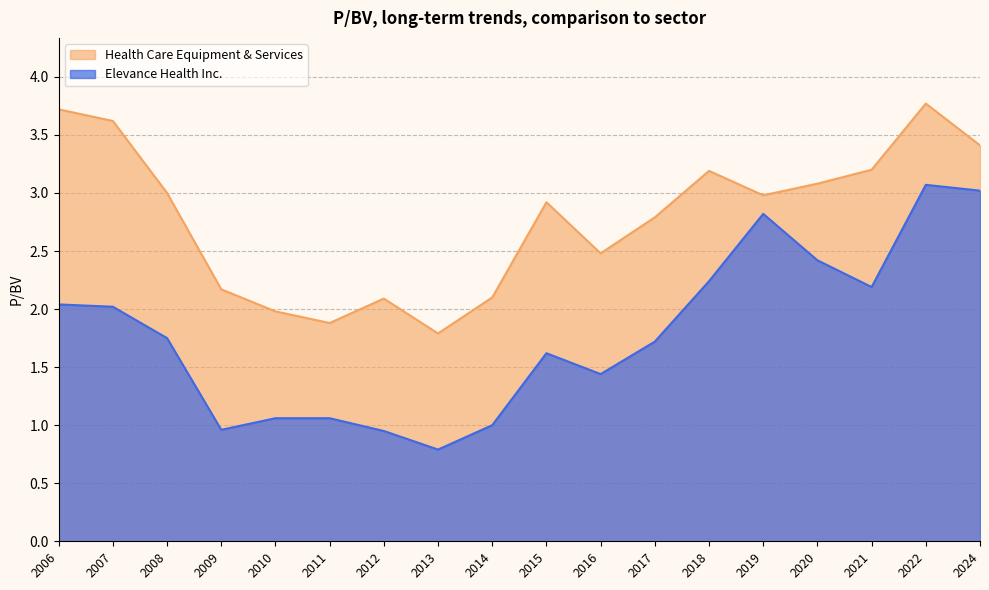

What is the approximate value of Elevance Health Inc. at 2022?

3.1